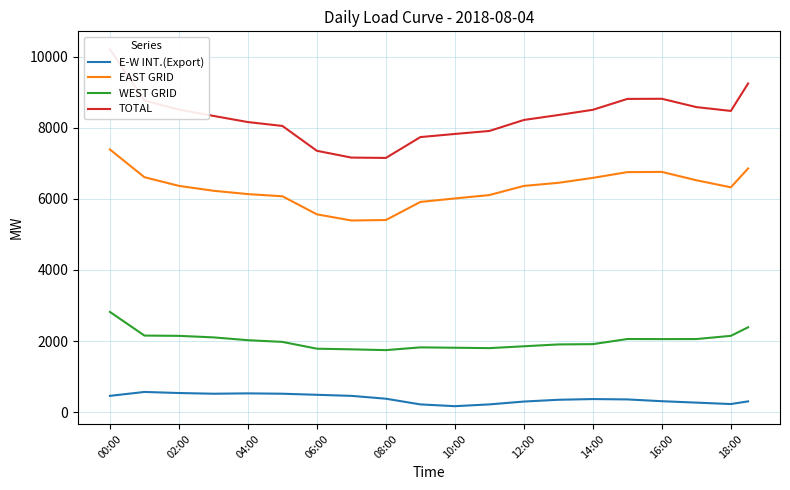

What is the highest value of the EAST GRID series?

7386.0